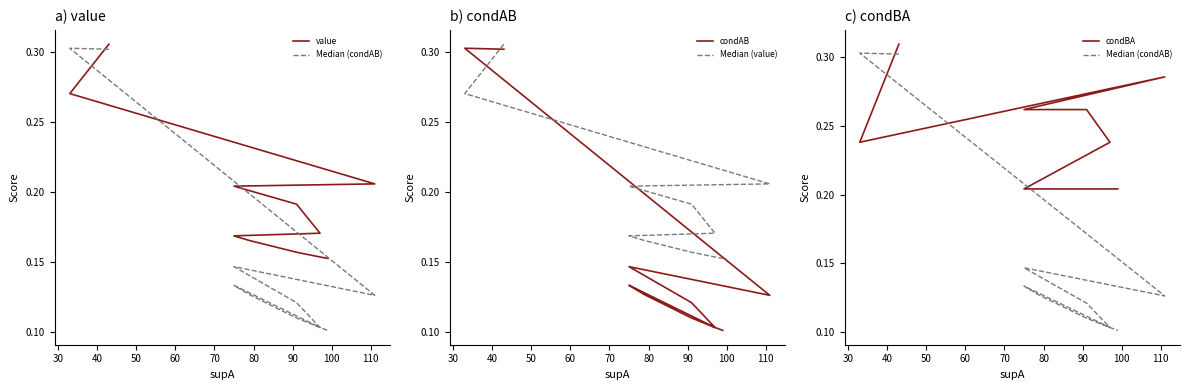

True or false: condAB has more than 0 points higher than both neighbors.

True